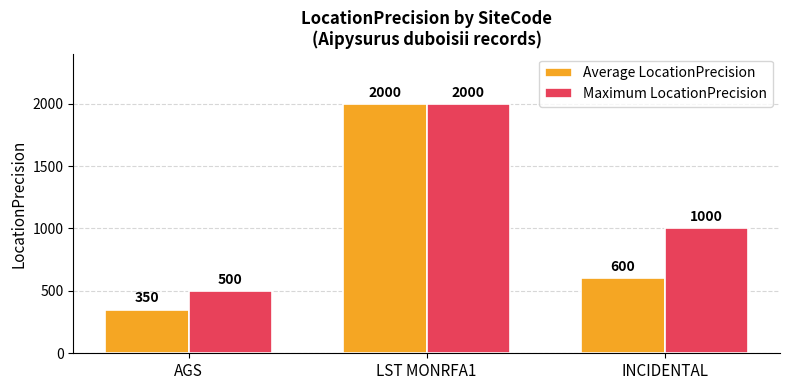

At how many categories does at least one series exceed 583?

2